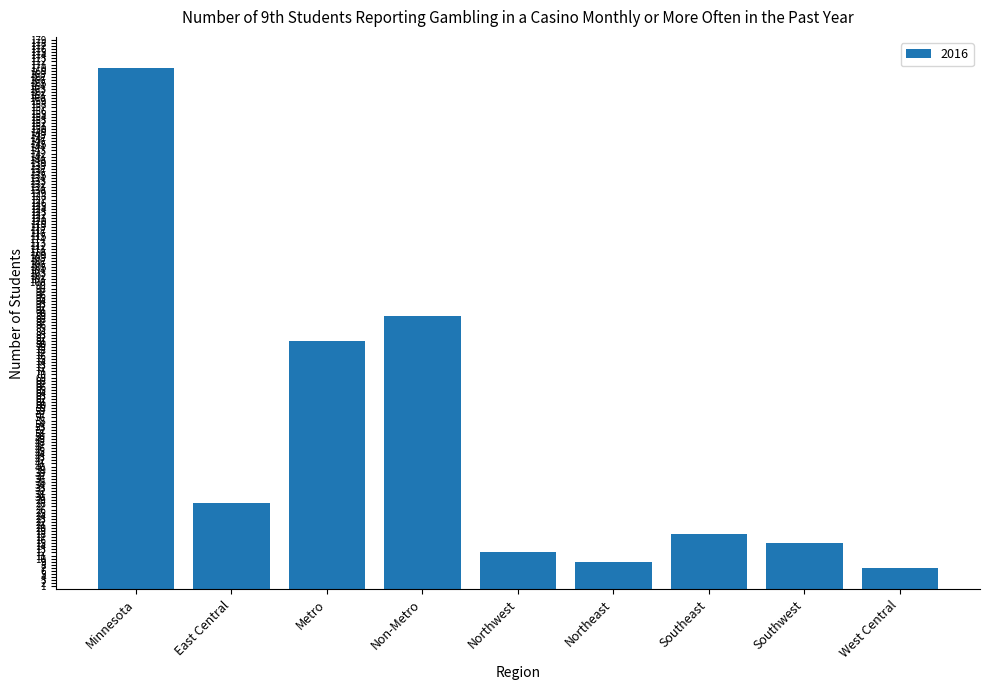

What is the label of the 5th bar from the right?

Northwest